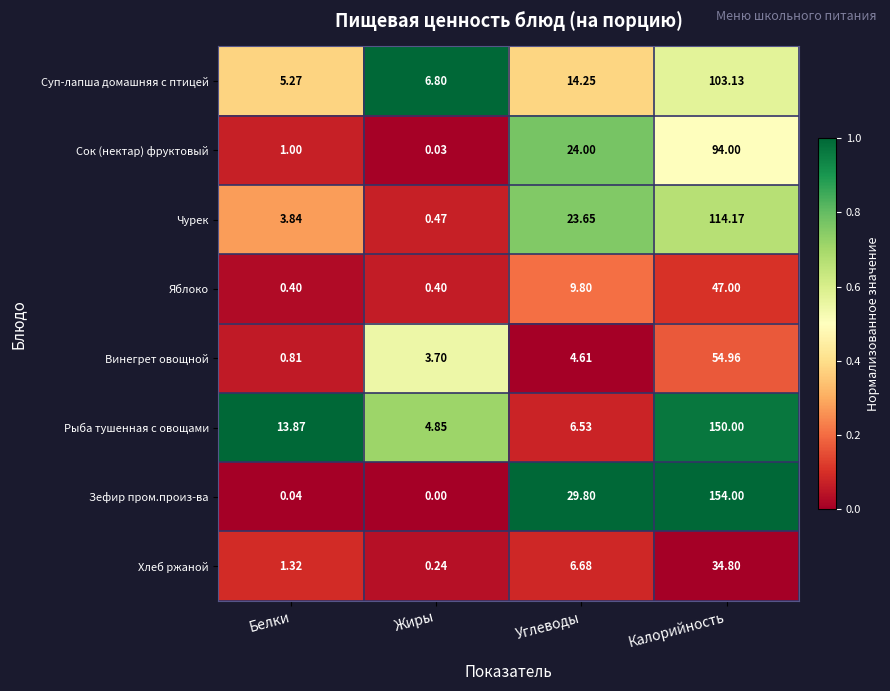

Rank the categories by Зефир пром.произ-ва value from highest to lowest.

Калорийность, Углеводы, Белки, Жиры